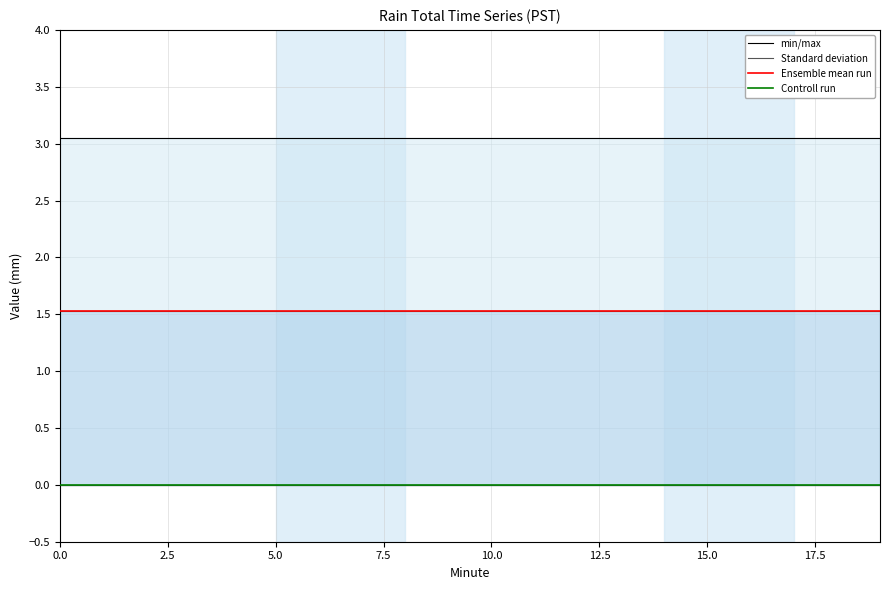

What is the value of the Standard deviation point at the 10th from the left?

1.5